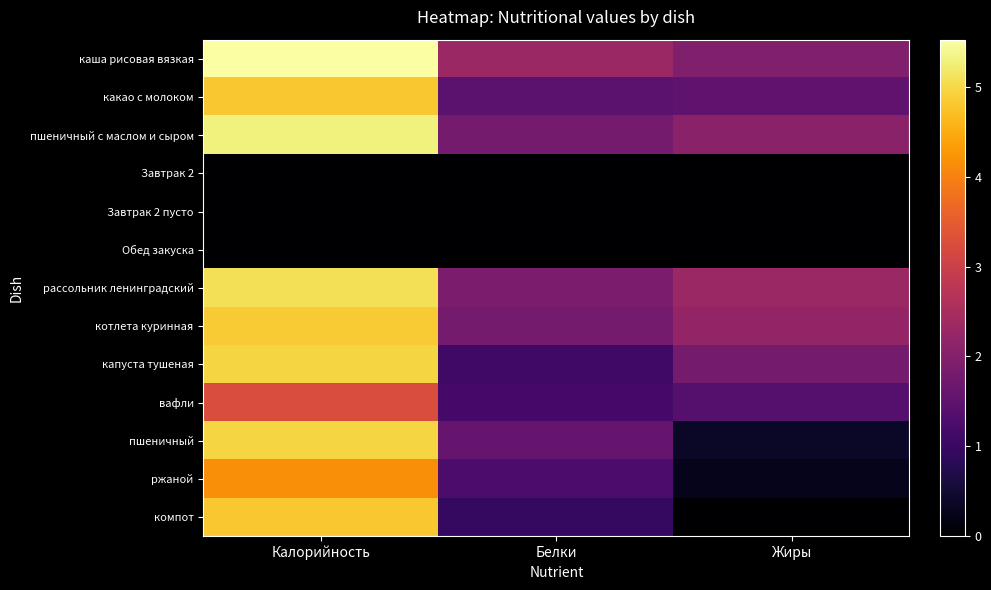

At which category is the sum across all series the highest?

Калорийность